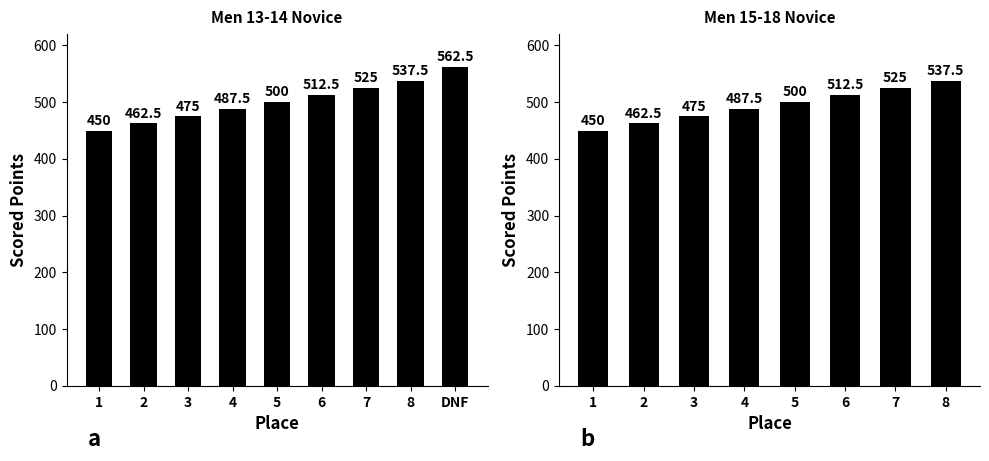

At which label is the value closest to 493?

4